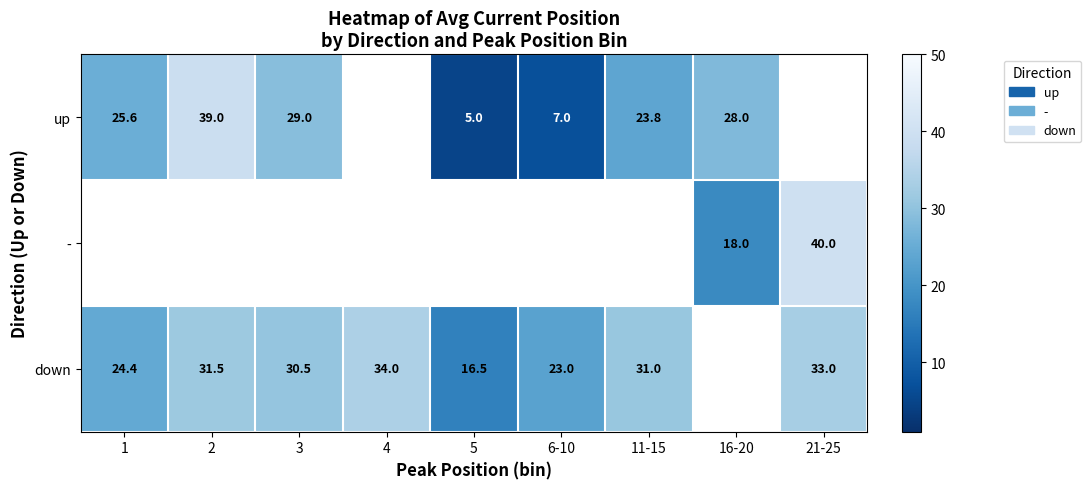

How many values in the up series are below 28?

4